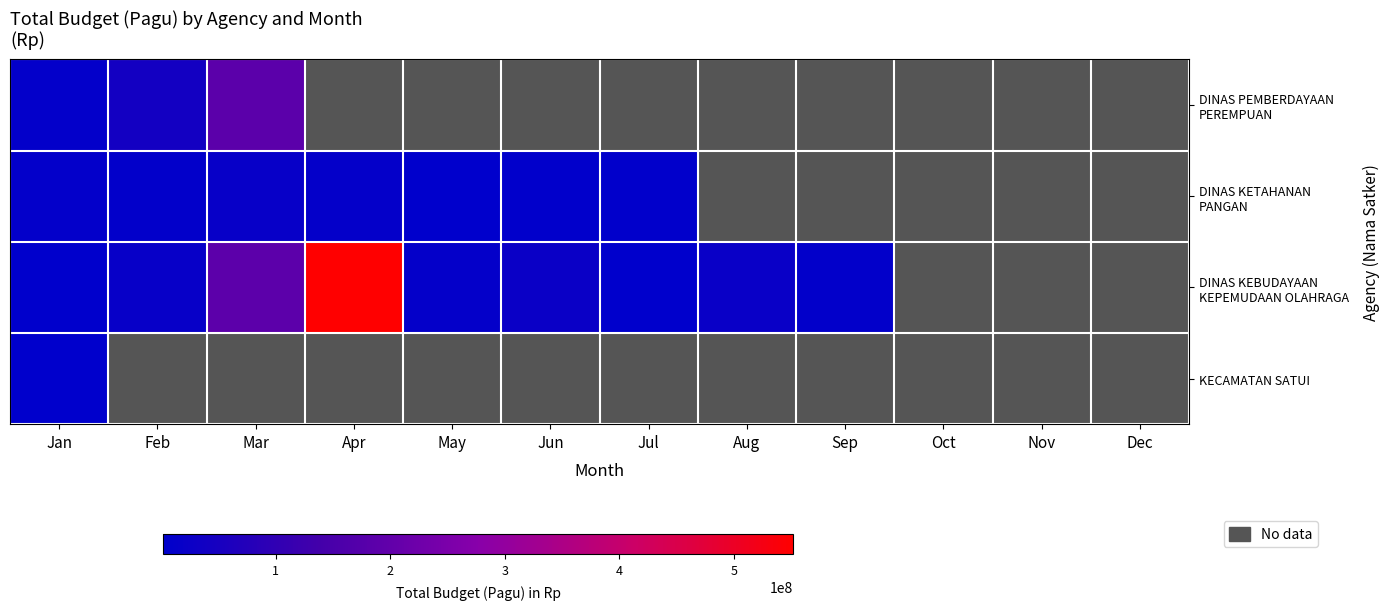

What is the minimum value shown in the chart?

1474800.0